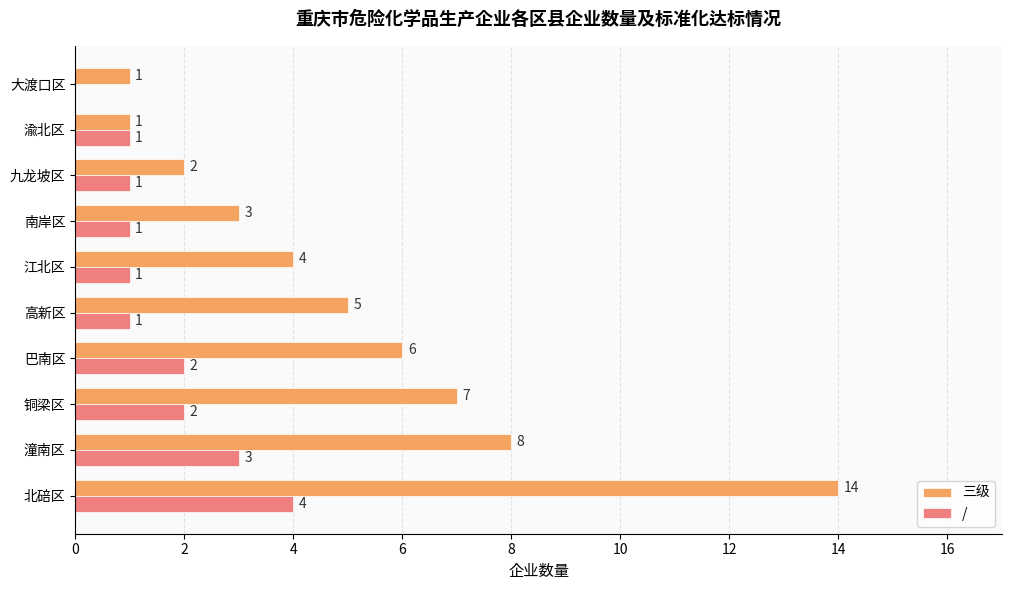

The / series shows 1 at 渝北区. True or false?

True